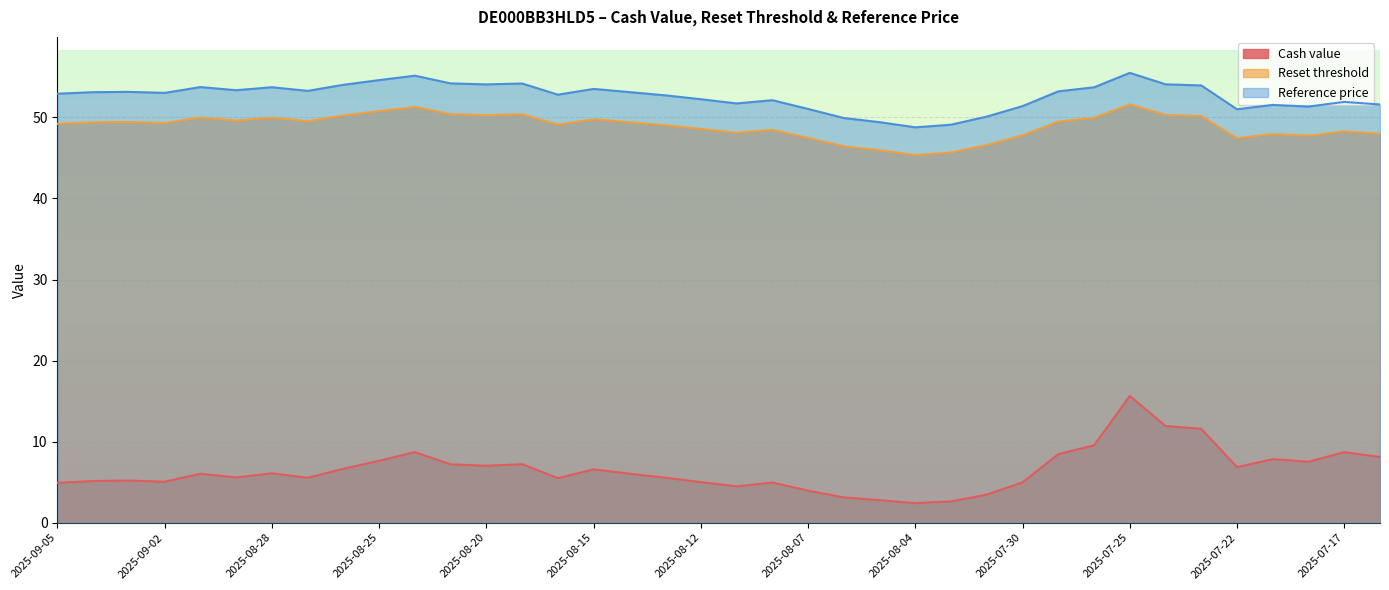

Where is Cash value nearest to the value 9?

2025-08-22